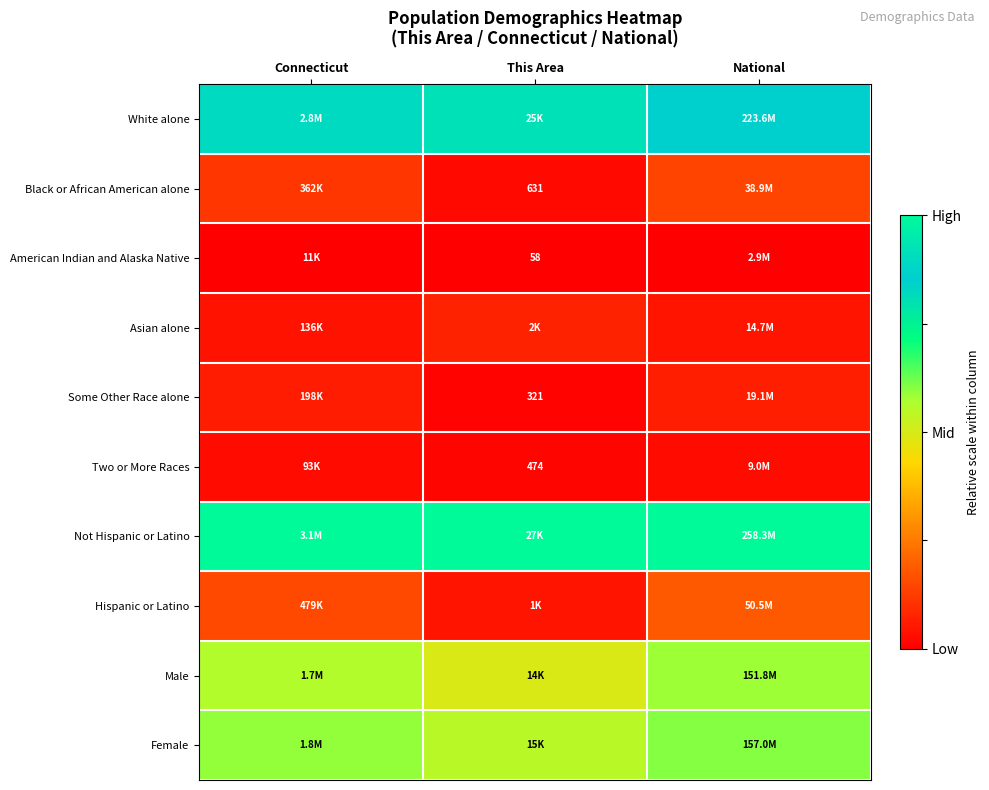

Where is Female nearest to the value 0?

This Area